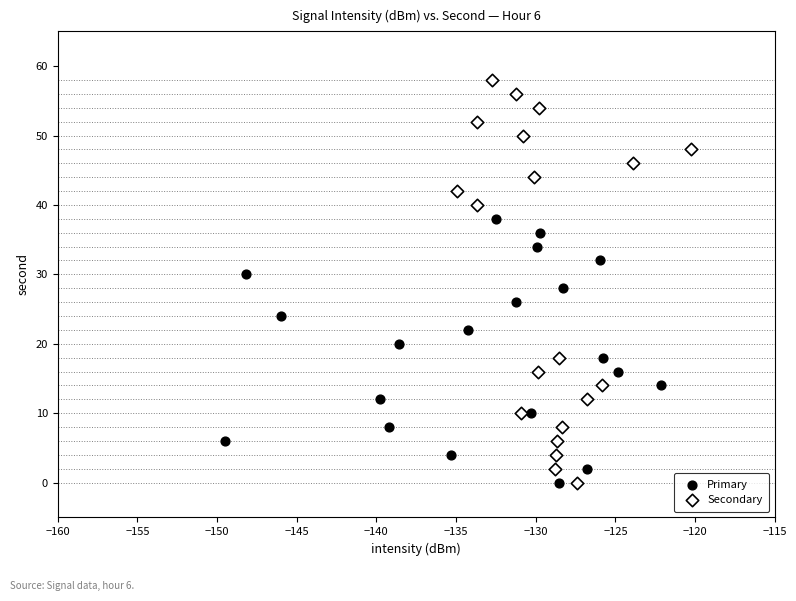

Which series contains the highest Y value?

Secondary